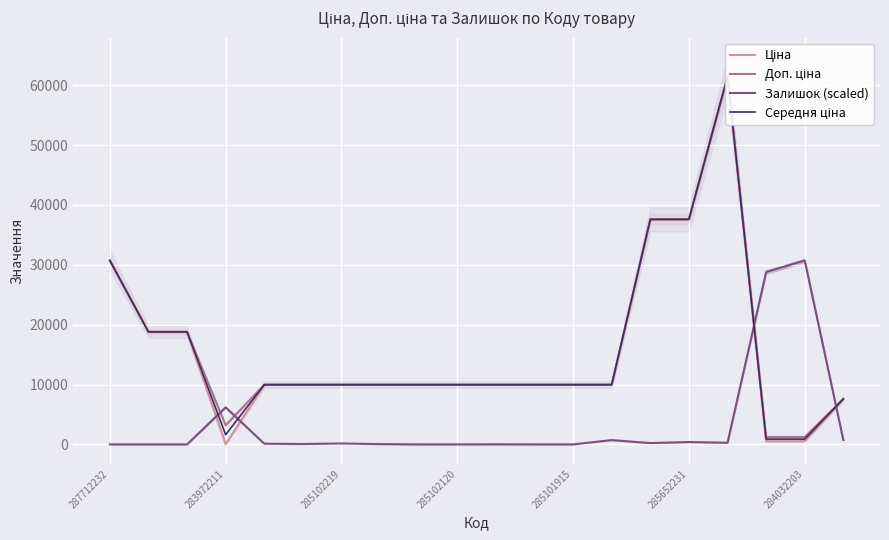

True or false: Залишок (scaled) has a value of 6191.6 at 283972211.

True